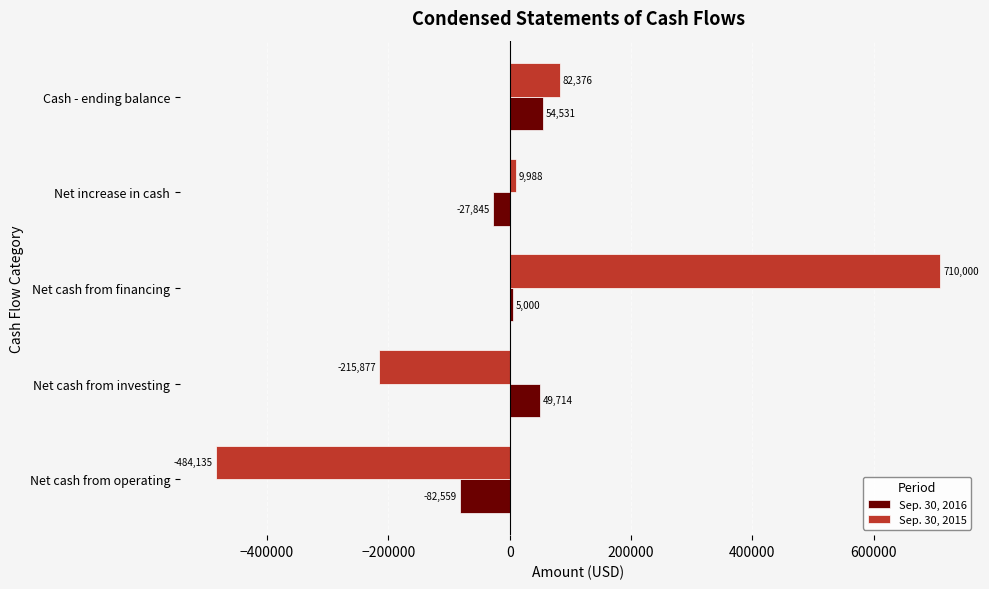

What is the sum of all Sep. 30, 2016 values?

-1159